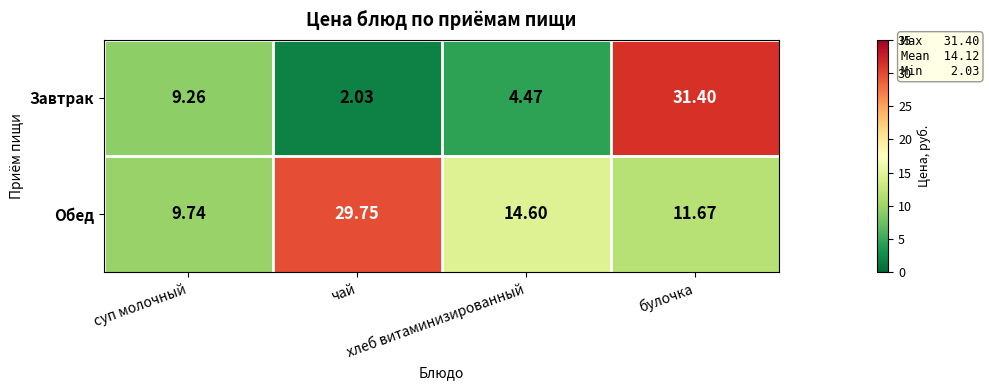

What is the greatest value displayed?

31.4